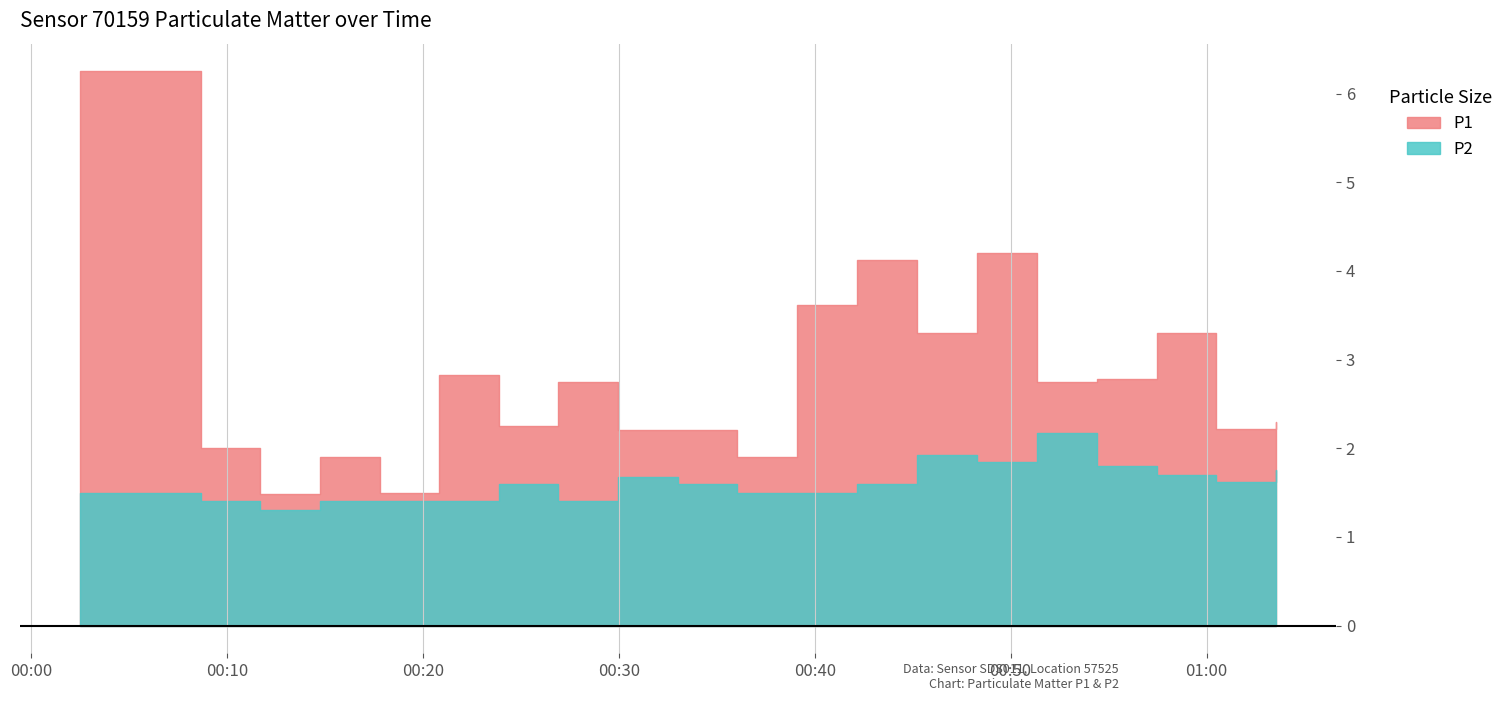

How many categories are shown in the chart?

20